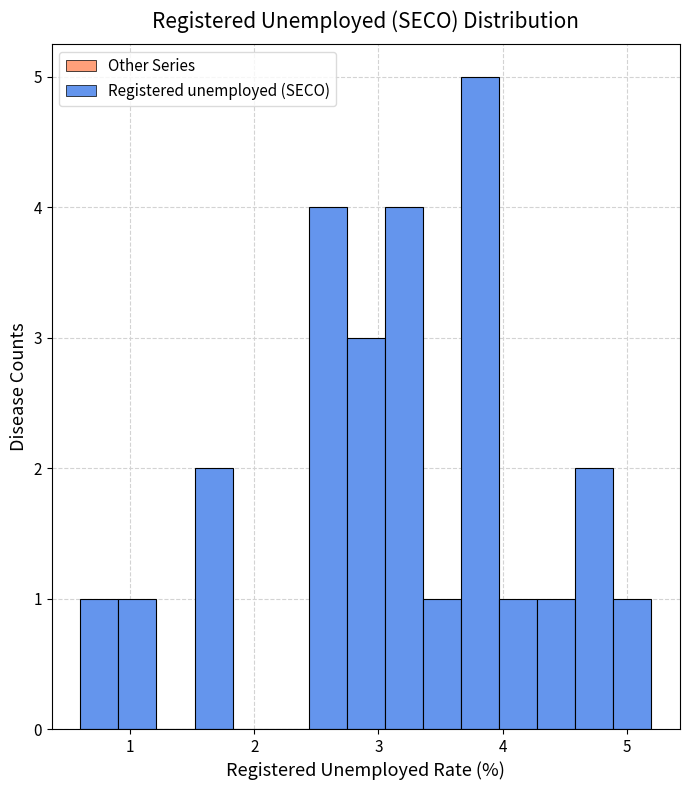

Around what value on the x-axis is the tallest bar? Give the approximate position of its centre, as read against the axis.

3.8